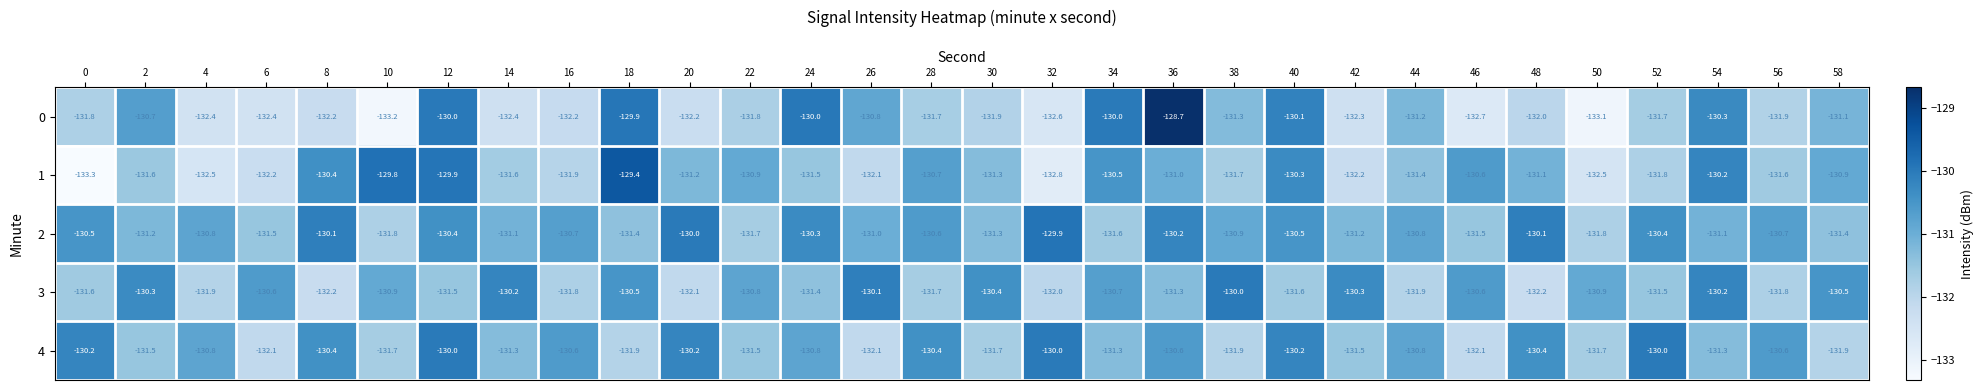

What is the lowest value of the 0 series?

-133.2